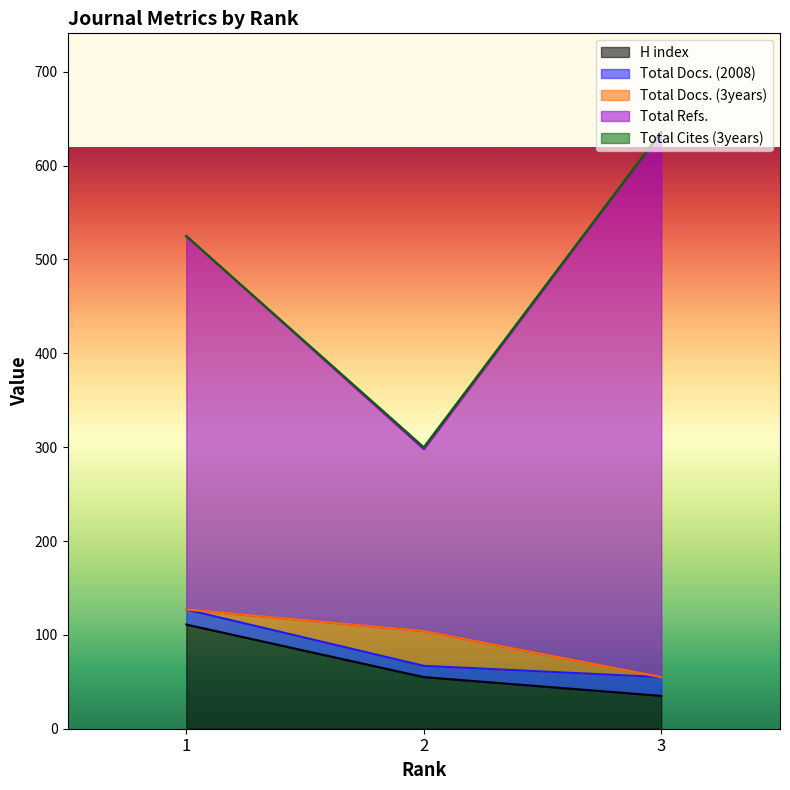

The value of H index at 3 is 35. True or false?

True